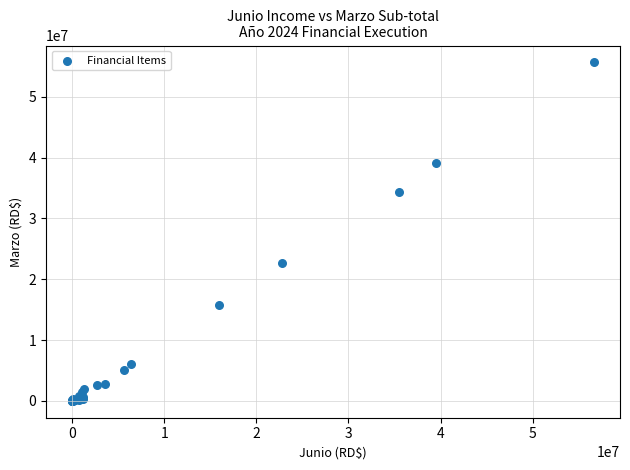

What Y value in the scatter plot is closest to 27829043?

22680713.9